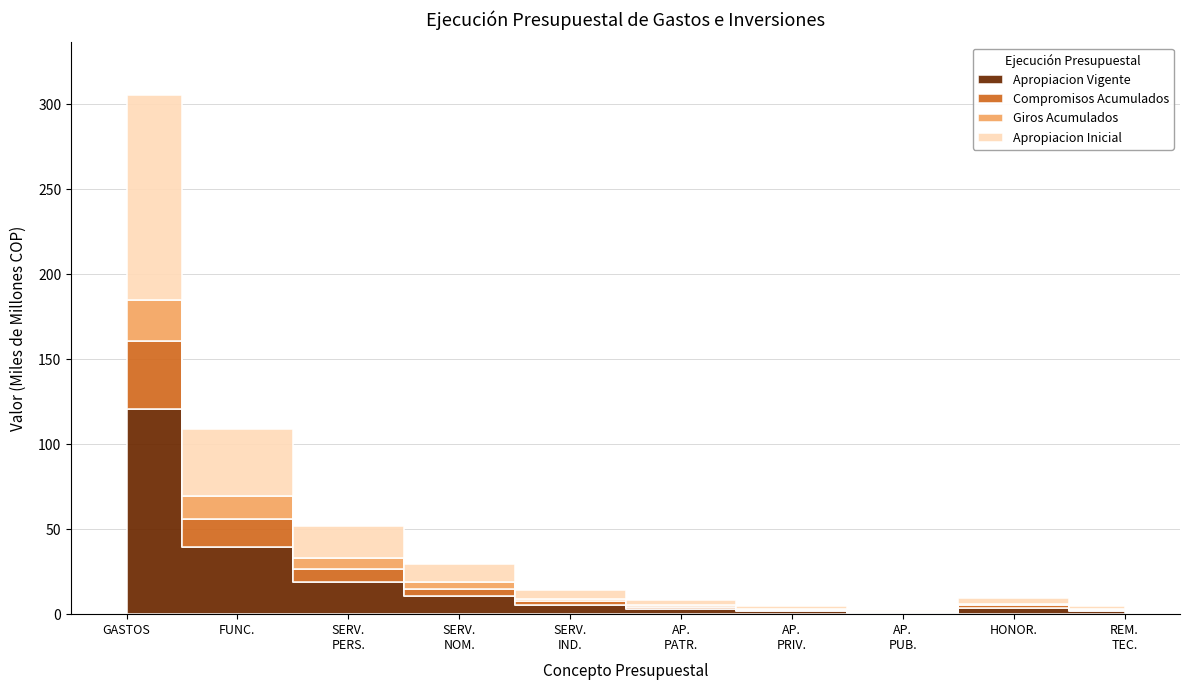

Count the number of data series in this chart.

4